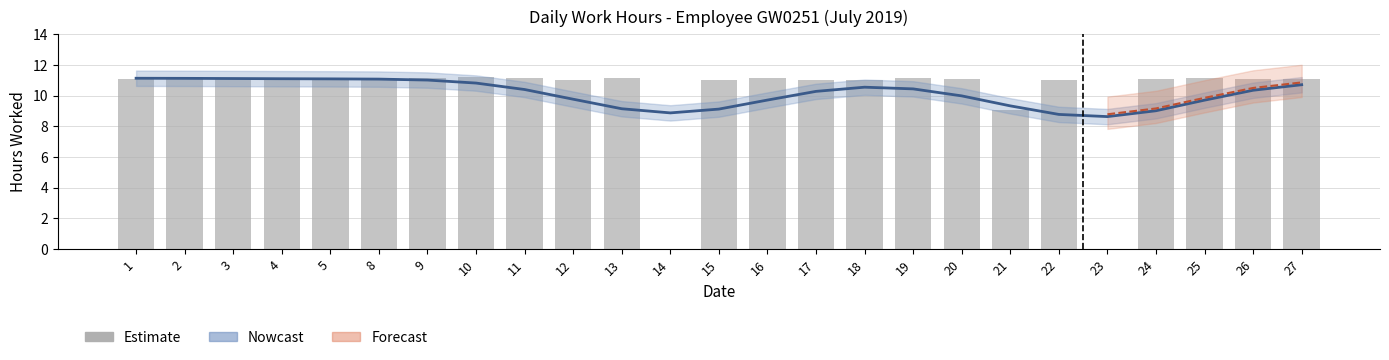

The chart shows a value of 18.8 at 26. True or false?

False